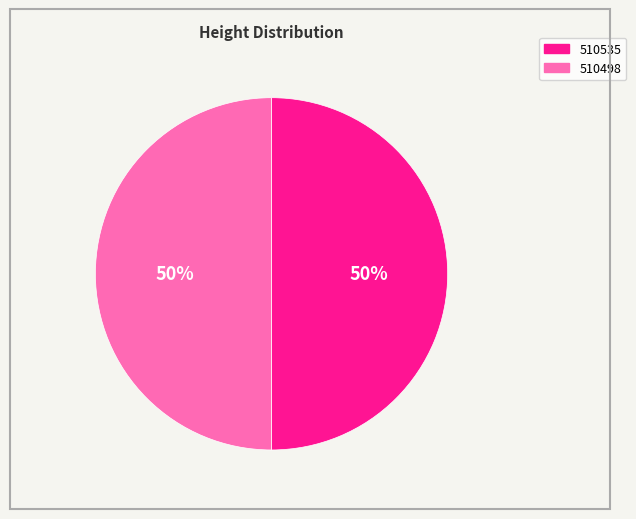

What percentage is the 510498 slice, to the nearest percent?

50%